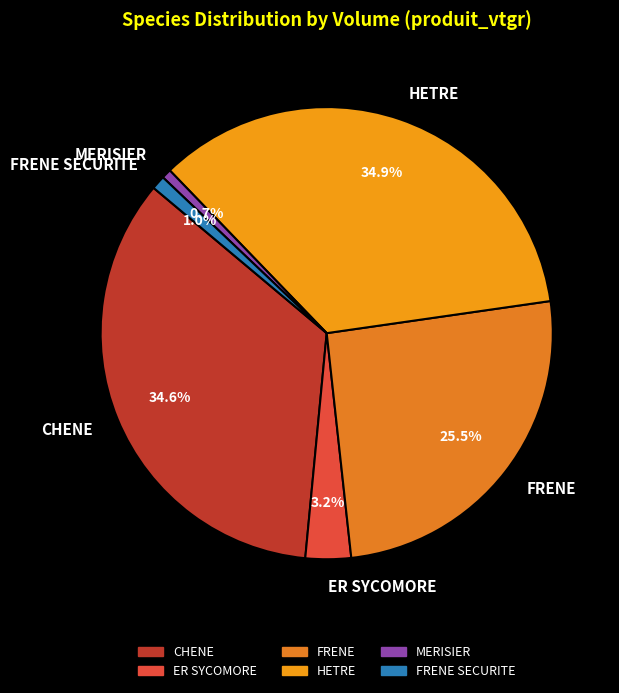

Is the sum of MERISIER and HETRE greater than half?

No